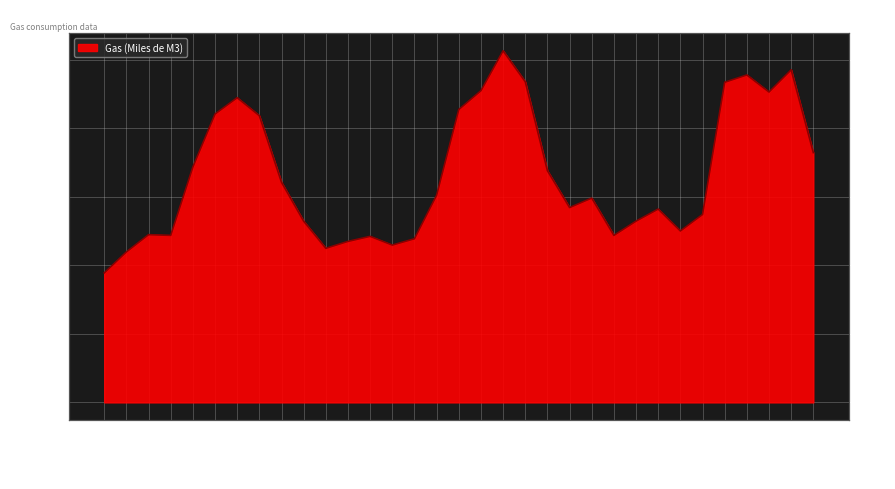

What is the change in value from 2012-03 to 2013-05?

+22822